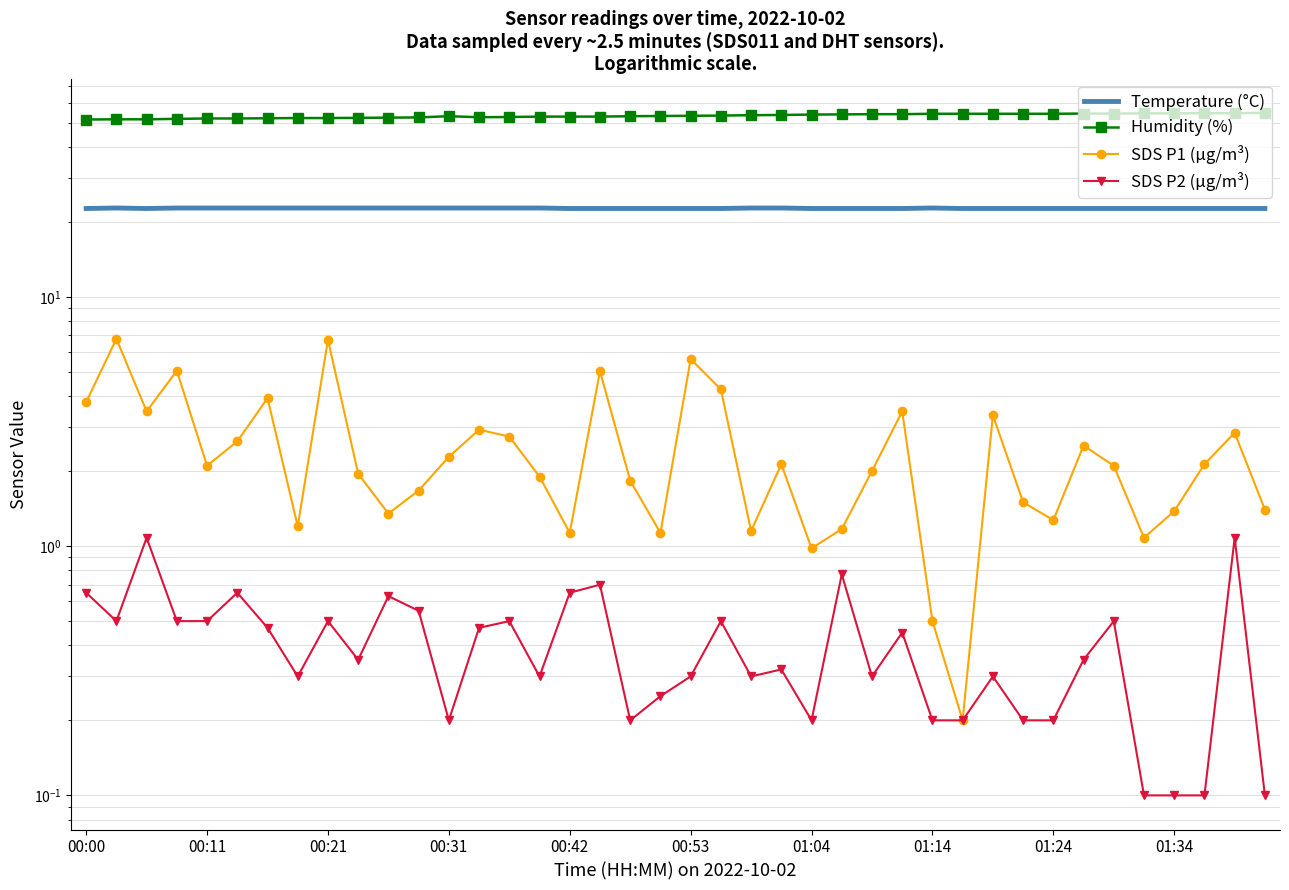

What is the average value of the SDS P1 (µg/m³) series?

2.5